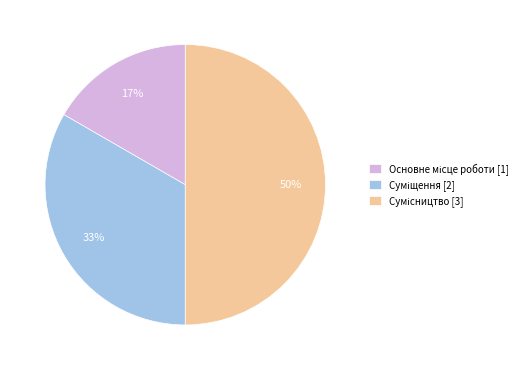

How many segments does this pie chart have?

3